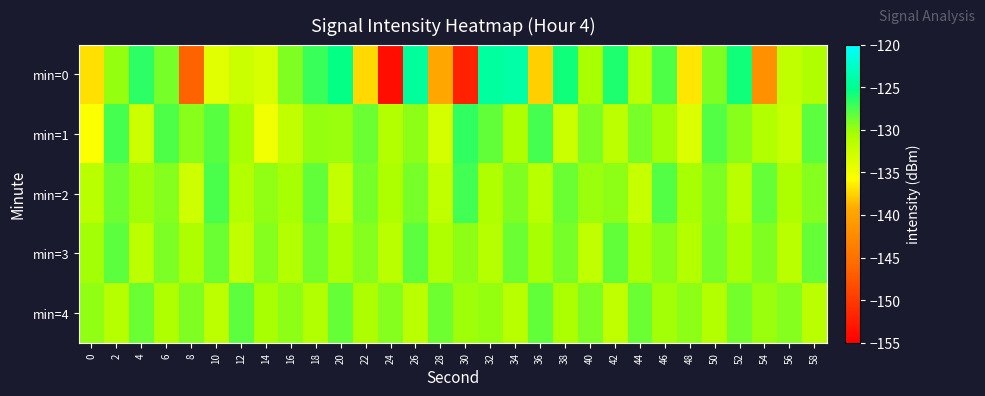

Reading left to right, transcribe all the data shown in this chart.

min=0: 0=-137.0	2=-129.8	4=-126.6	6=-129.0	8=-146.5	10=-134.0	12=-132.6	14=-133.3	16=-129.2	18=-127.0	20=-125.4	22=-137.3	24=-153.7	26=-124.5	28=-139.5	30=-152.0	32=-124.3	34=-123.9	36=-137.7	38=-125.8	40=-130.5	42=-126.3	44=-131.4	46=-127.8	48=-136.8	50=-129.2	52=-125.8	54=-141.8	56=-131.9	58=-130.8
min=1: 0=-135.5	2=-127.5	4=-132.7	6=-127.7	8=-129.5	10=-128.0	12=-130.5	14=-134.9	16=-132.0	18=-129.9	20=-130.0	22=-128.5	24=-131.2	26=-129.7	28=-133.1	30=-126.8	32=-128.3	34=-130.9	36=-127.4	38=-132.5	40=-129.1	42=-131.7	44=-128.9	46=-130.3	48=-133.6	50=-127.9	52=-129.5	54=-131.0	56=-132.2	58=-128.1
min=2: 0=-131.5	2=-128.7	4=-130.2	6=-129.4	8=-132.8	10=-127.6	12=-131.1	14=-129.8	16=-130.5	18=-128.3	20=-132.1	22=-129.0	24=-130.7	26=-128.9	28=-131.8	30=-127.3	32=-130.9	34=-129.2	36=-131.4	38=-128.6	40=-130.1	42=-129.6	44=-132.3	46=-127.8	48=-130.4	50=-129.1	52=-131.6	54=-128.4	56=-130.8	58=-129.3
min=3: 0=-130.3	2=-128.2	4=-131.7	6=-129.1	8=-130.8	10=-128.5	12=-132.0	14=-129.4	16=-131.2	18=-128.8	20=-130.6	22=-129.3	24=-131.5	26=-128.1	28=-130.9	30=-129.7	32=-131.3	34=-128.6	36=-130.4	38=-129.0	40=-131.8	42=-128.3	44=-130.7	46=-129.5	48=-131.1	50=-128.9	52=-130.5	54=-129.2	56=-131.6	58=-128.4
min=4: 0=-129.8	2=-131.3	4=-128.6	6=-130.9	8=-129.2	10=-131.7	12=-128.1	14=-130.5	16=-129.6	18=-131.0	20=-128.4	22=-130.8	24=-129.3	26=-131.5	28=-128.7	30=-130.2	32=-129.9	34=-131.4	36=-128.3	38=-130.6	40=-129.1	42=-131.8	44=-128.5	46=-130.3	48=-129.7	50=-131.2	52=-128.8	54=-130.1	56=-129.4	58=-131.6